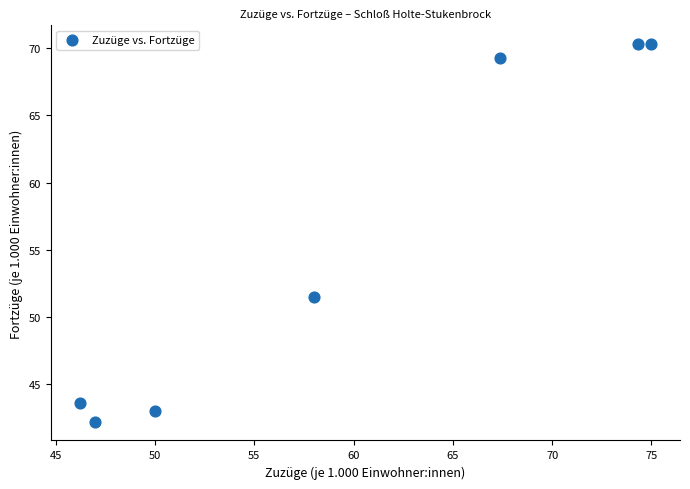

What is the average X value?

59.7